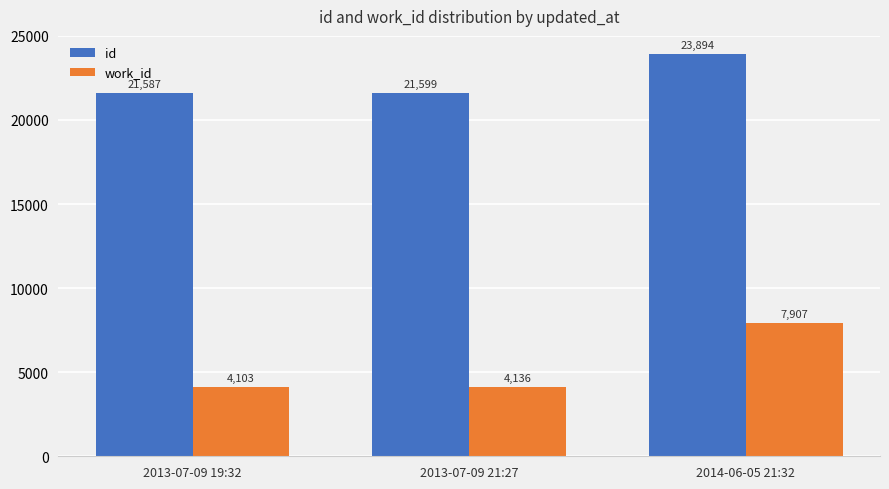

What are all the series names shown in the legend?

id, work_id